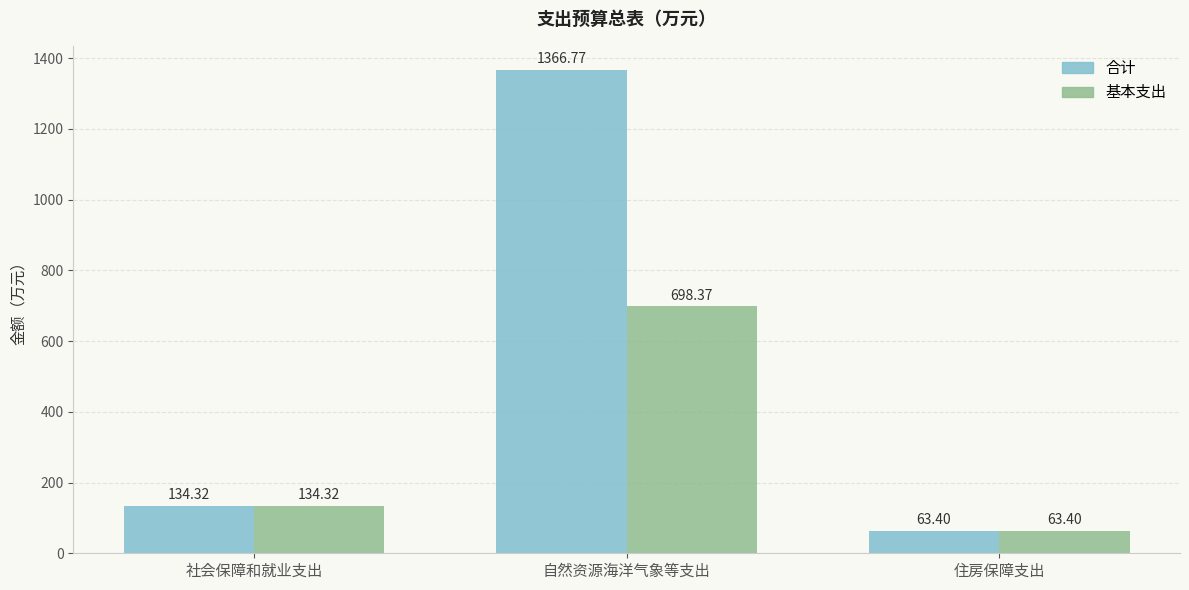

Does the chart contain any negative values?

No